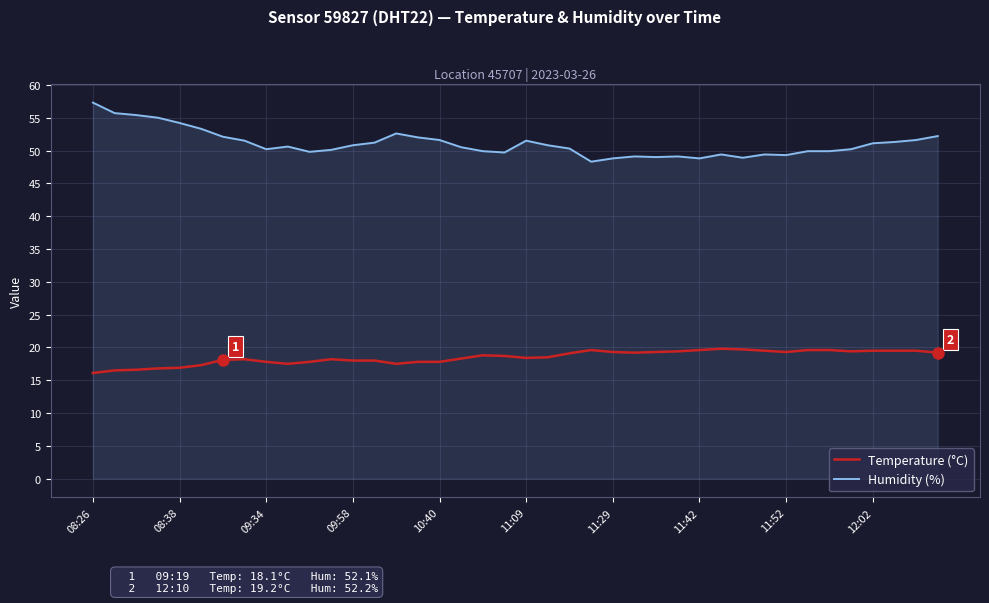

What is the lowest value of the Temperature (°C) series?

16.1